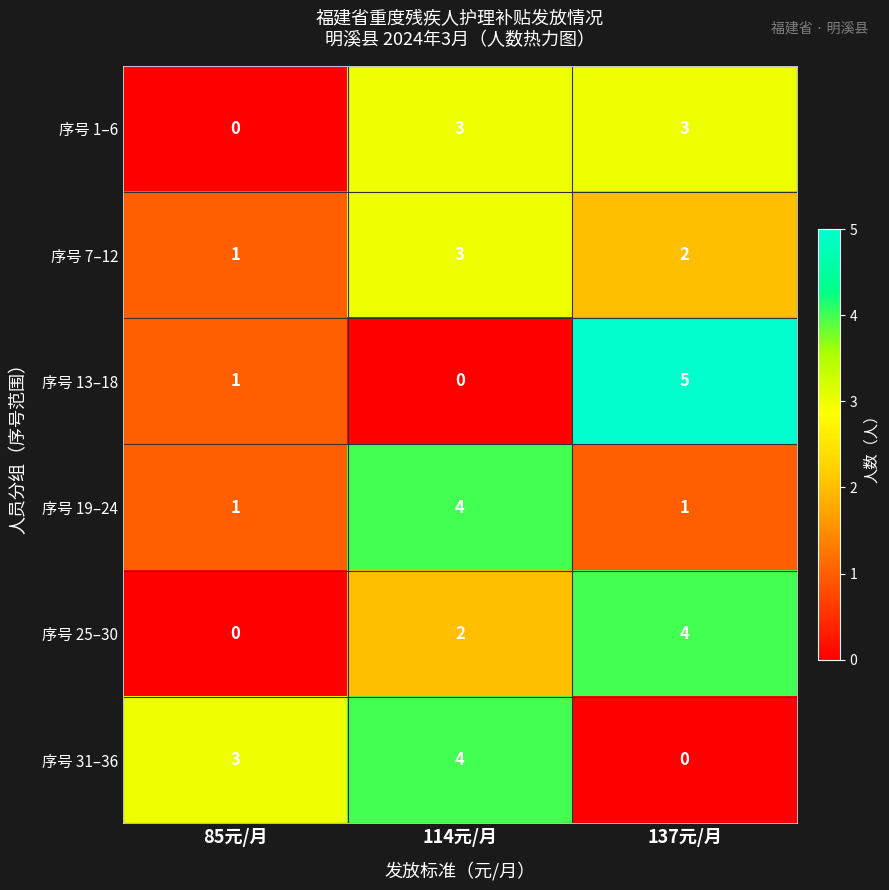

Read the 序号 1–6 value at 114元/月.

3